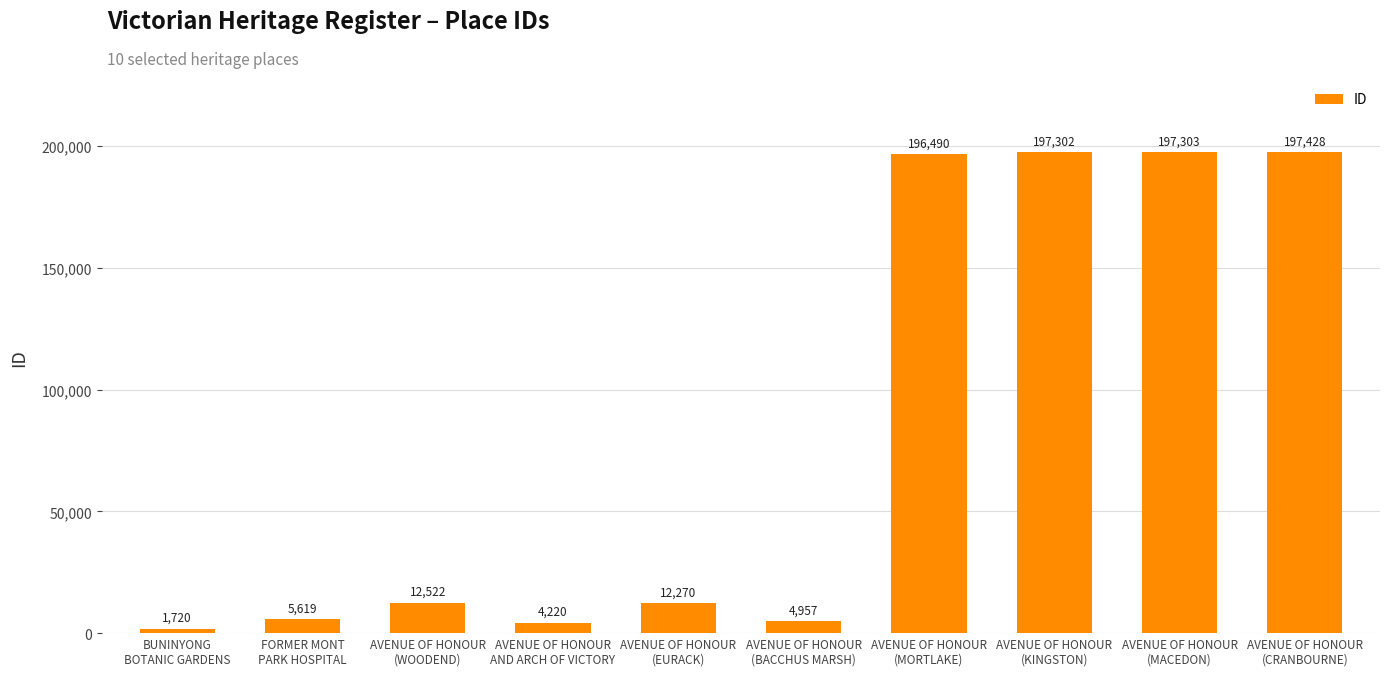

What position from the right is FORMER MONT
PARK HOSPITAL?

9